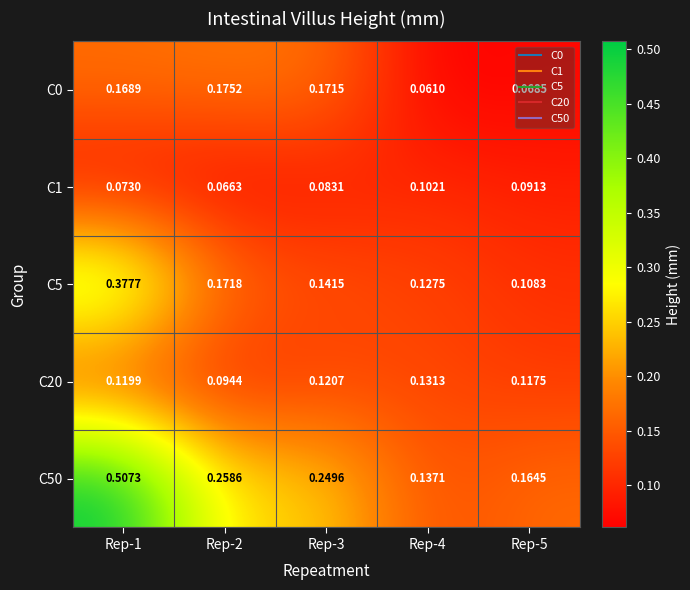

Is the value of C0 at Rep-3 greater than the value of C1 at Rep-1?

Yes